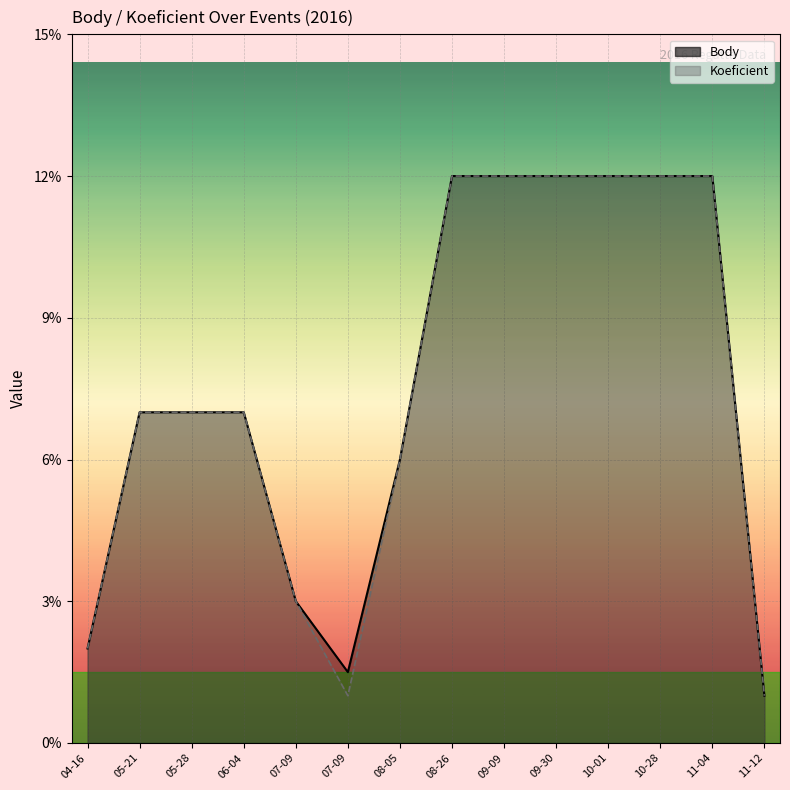

The Koeficient series shows 7.1 at 10-01. True or false?

False